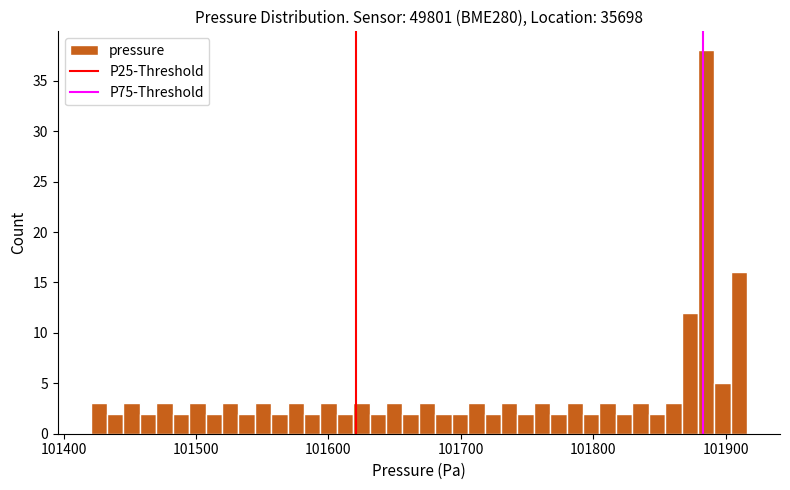

Read against the x-axis, roughly where is the centre of the tallest bar?

101890